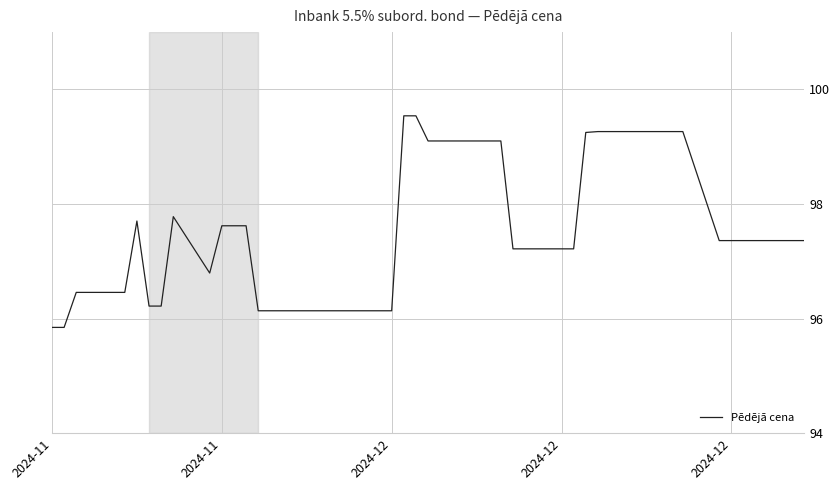

What is the difference between the maximum and minimum values?

3.7